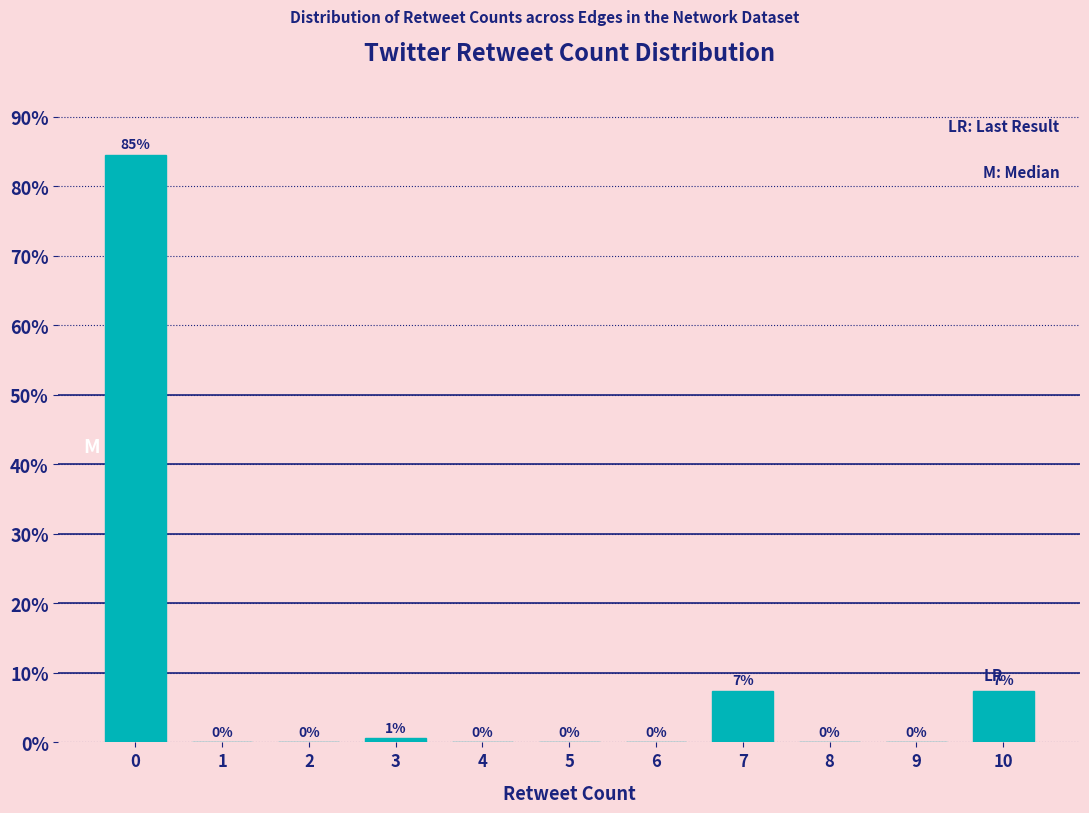

Which has a higher value, 10 or 2?

10